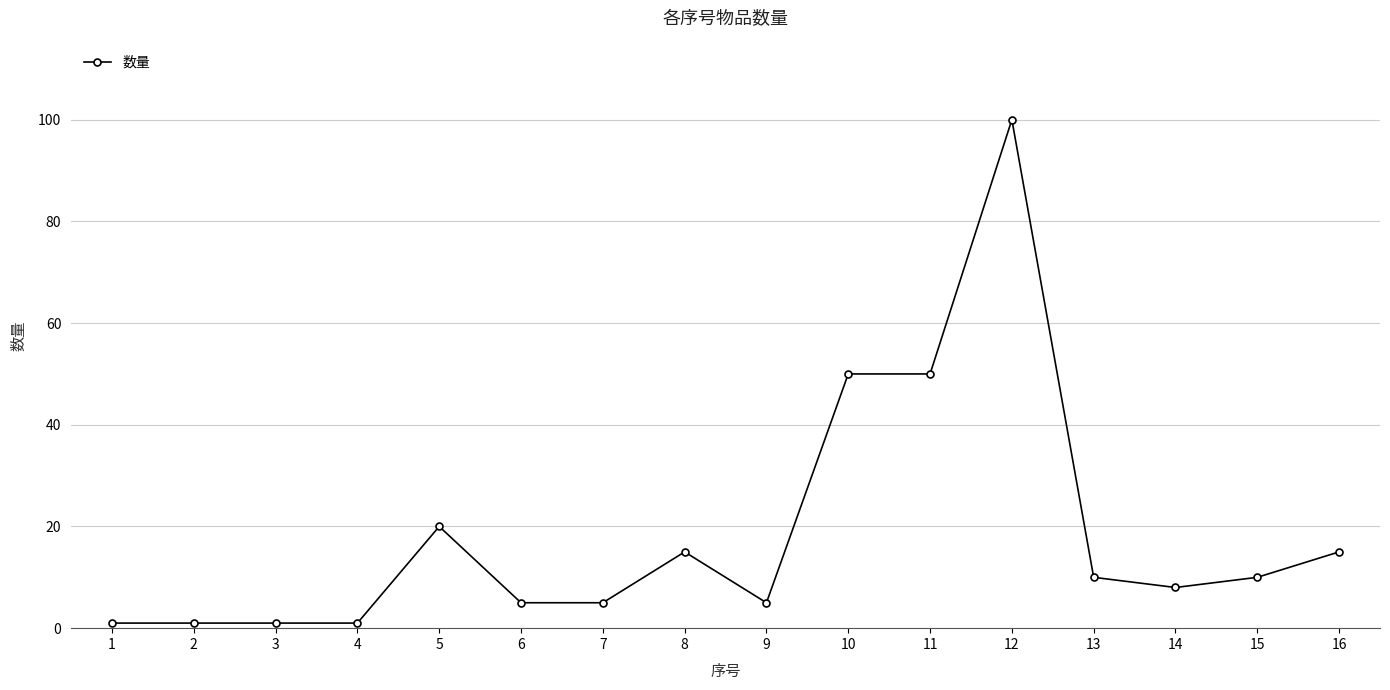

What is the average value?

19